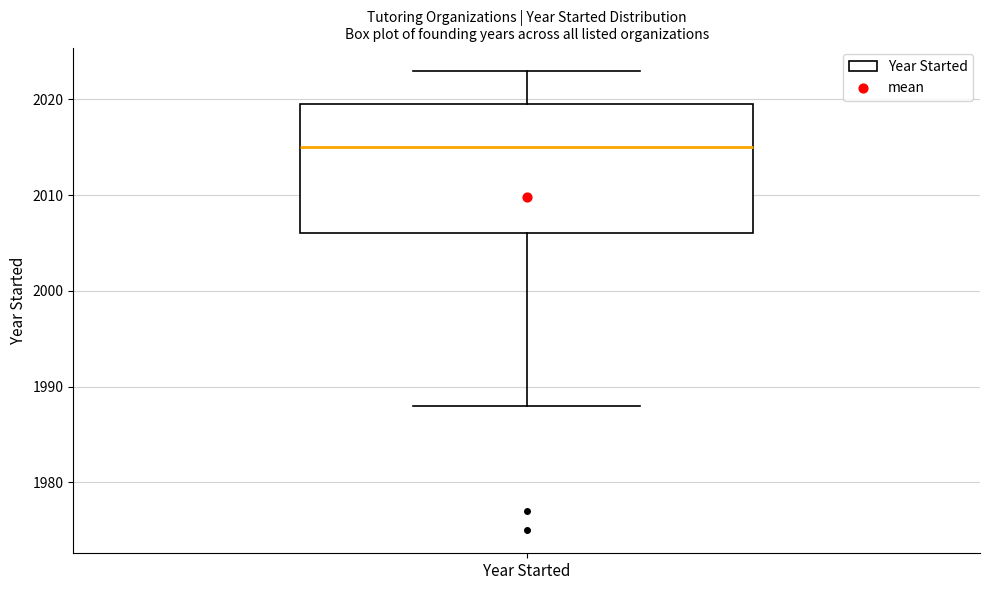

Read this box plot against the y-axis: the position of the median line, the range covered by the box, and the ends of both whiskers. The values are not printed on the chart, so give them approximately, as read against the axis.

median 2015, box 2006 to 2020, whiskers 1988 to 2023